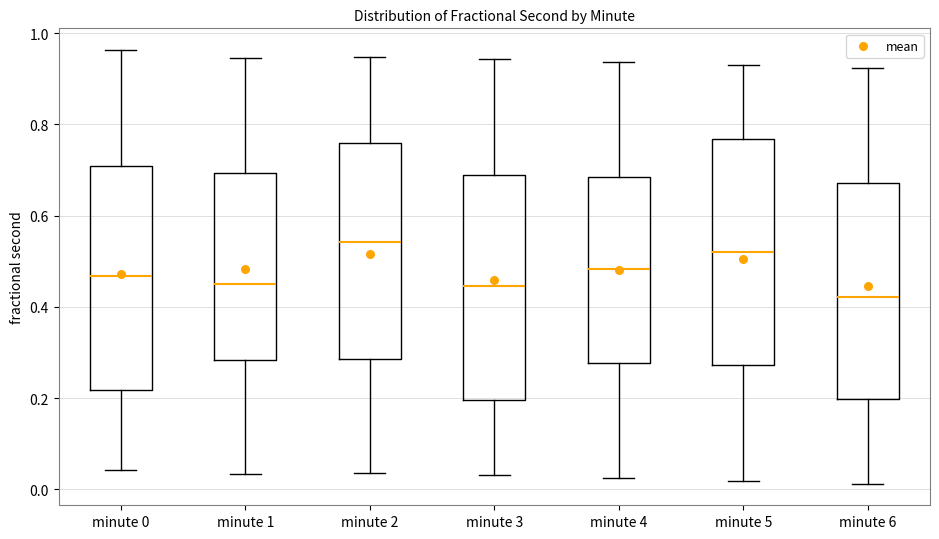

Reading left to right, transcribe this box plot: for each box, give where its median line is, the range the box spans, and where its two whiskers end, as read against the y-axis. The values are not printed on the chart, so give them approximately, as read against the axis.

minute 0: median 0.46, box 0.22 to 0.70, whiskers 0.04 to 0.96
minute 1: median 0.44, box 0.28 to 0.70, whiskers 0.04 to 0.94
minute 2: median 0.54, box 0.28 to 0.76, whiskers 0.04 to 0.94
minute 3: median 0.44, box 0.20 to 0.70, whiskers 0.04 to 0.94
minute 4: median 0.48, box 0.28 to 0.68, whiskers 0.02 to 0.94
minute 5: median 0.52, box 0.28 to 0.76, whiskers 0.02 to 0.92
minute 6: median 0.42, box 0.20 to 0.68, whiskers 0.02 to 0.92